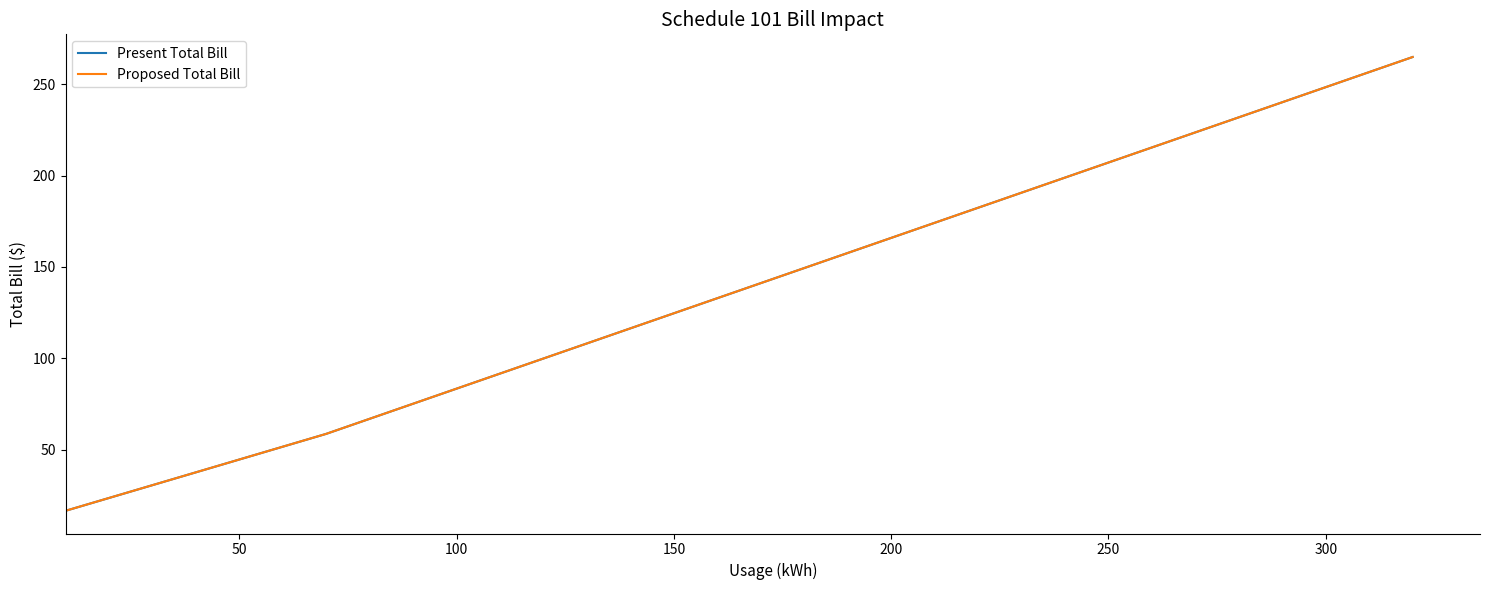

List the series in order of their peak value, highest first.

Present Total Bill, Proposed Total Bill